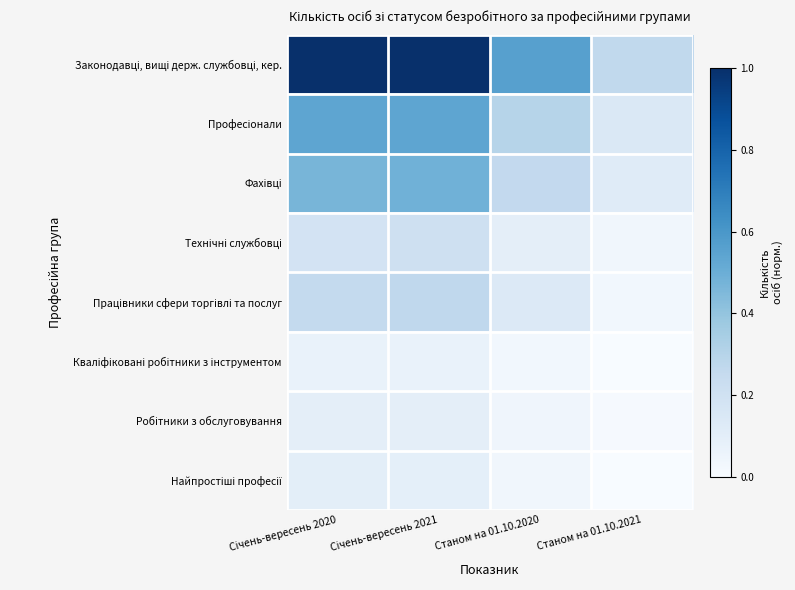

Rank the series at Станом на 01.10.2021 from lowest to highest value.

Кваліфіковані робітники з інструментом, Найпростіші професії, Робітники з обслуговування, Працівники сфери торгівлі та послуг, Технічні службовці, Фахівці, Професіонали, Законодавці, вищі держ. службовці, кер.